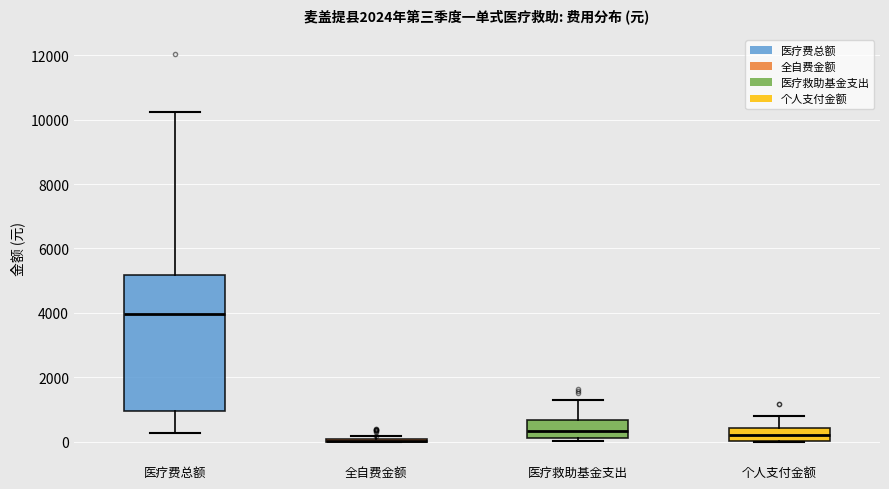

Reading left to right, transcribe this box plot: for each box, give where its median line is, the range the box spans, and where its two whiskers end, as read against the y-axis. The values are not printed on the chart, so give them approximately, as read against the axis.

医疗费总额: median 4000, box 1000 to 5200, whiskers 200 to 10200
全自费金额: box collapsed to a line at 0, whiskers 0 to 200
医疗救助基金支出: median 400, box 200 to 600, whiskers 0 to 1200
个人支付金额: median 200, box 0 to 400, whiskers 0 to 800